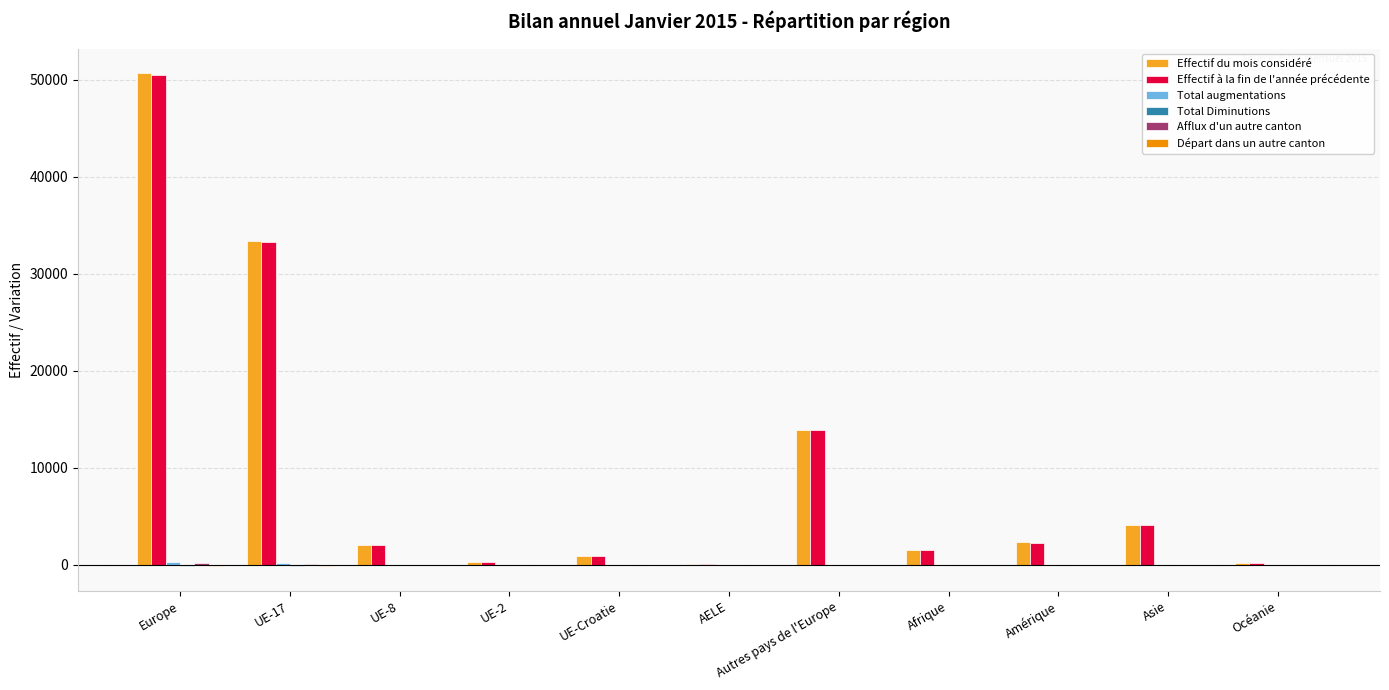

At which category is the sum across all series the highest?

Europe